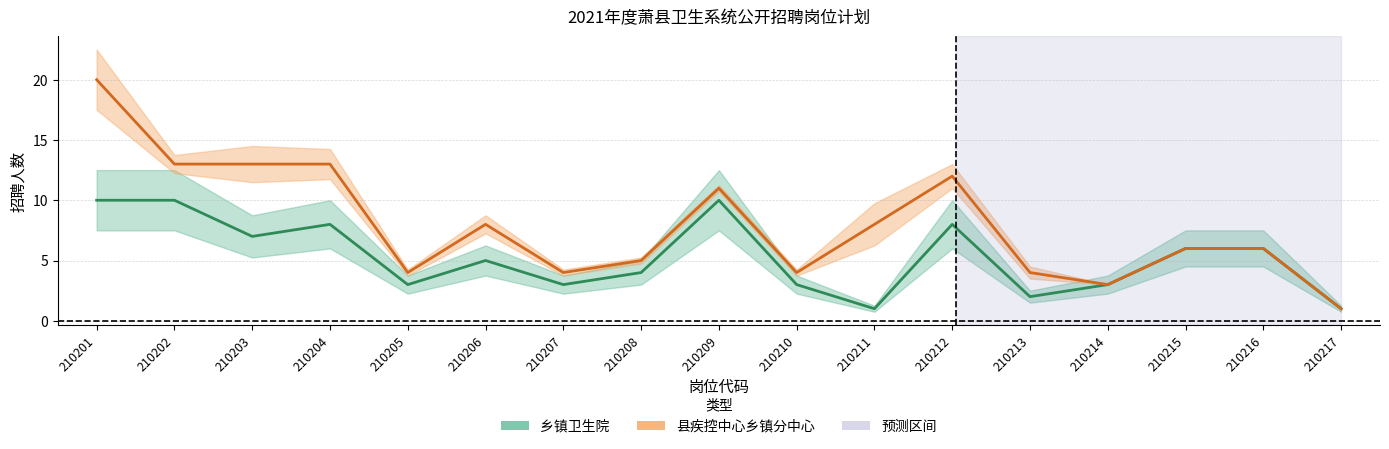

Which category has the lowest value in the 县疾控中心乡镇分中心 series?

210217